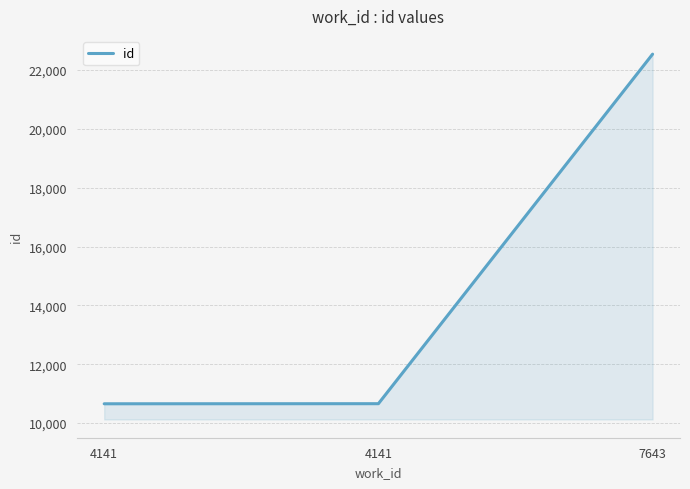

Does the chart display data point markers on the line(s)?

No